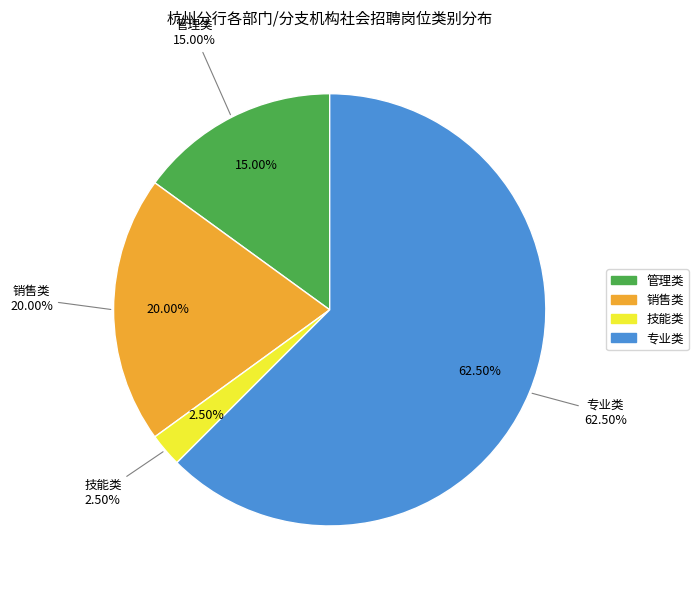

Which category has the biggest portion of the pie?

专业类